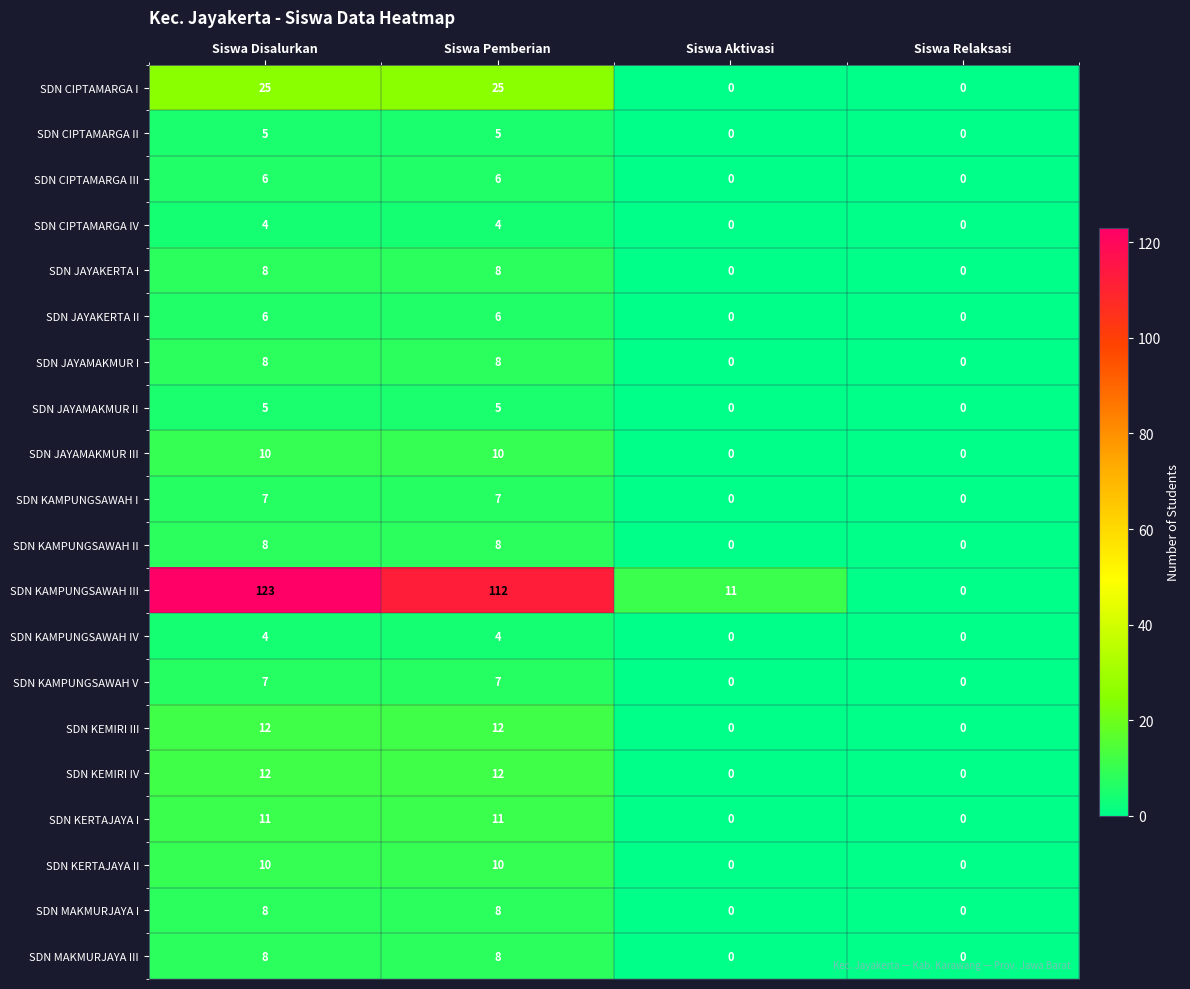

What is the greatest value displayed?

123